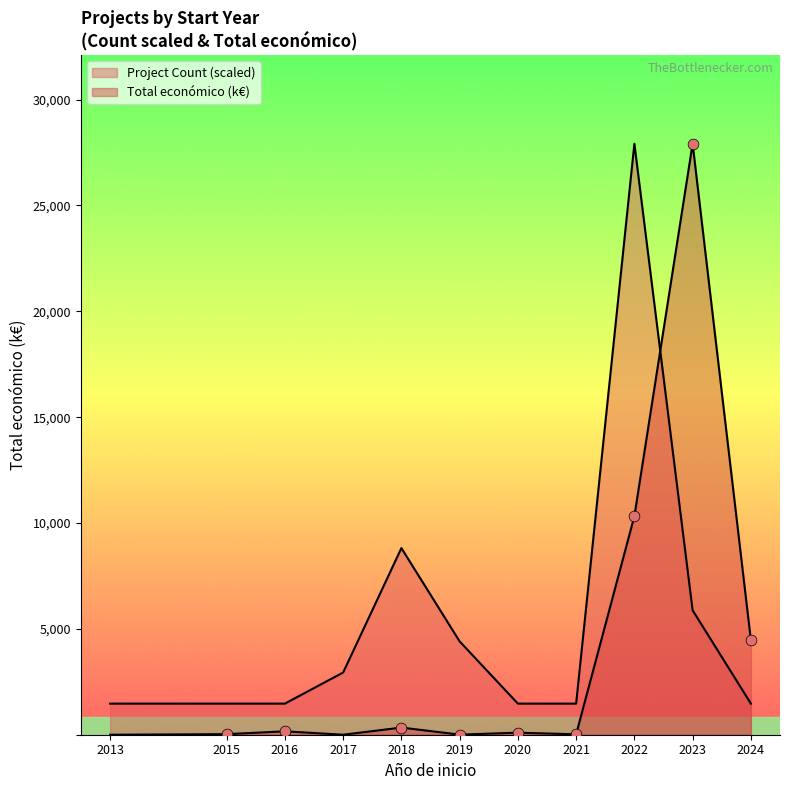

Which series contains the lowest Y value?

Total económico (k€)